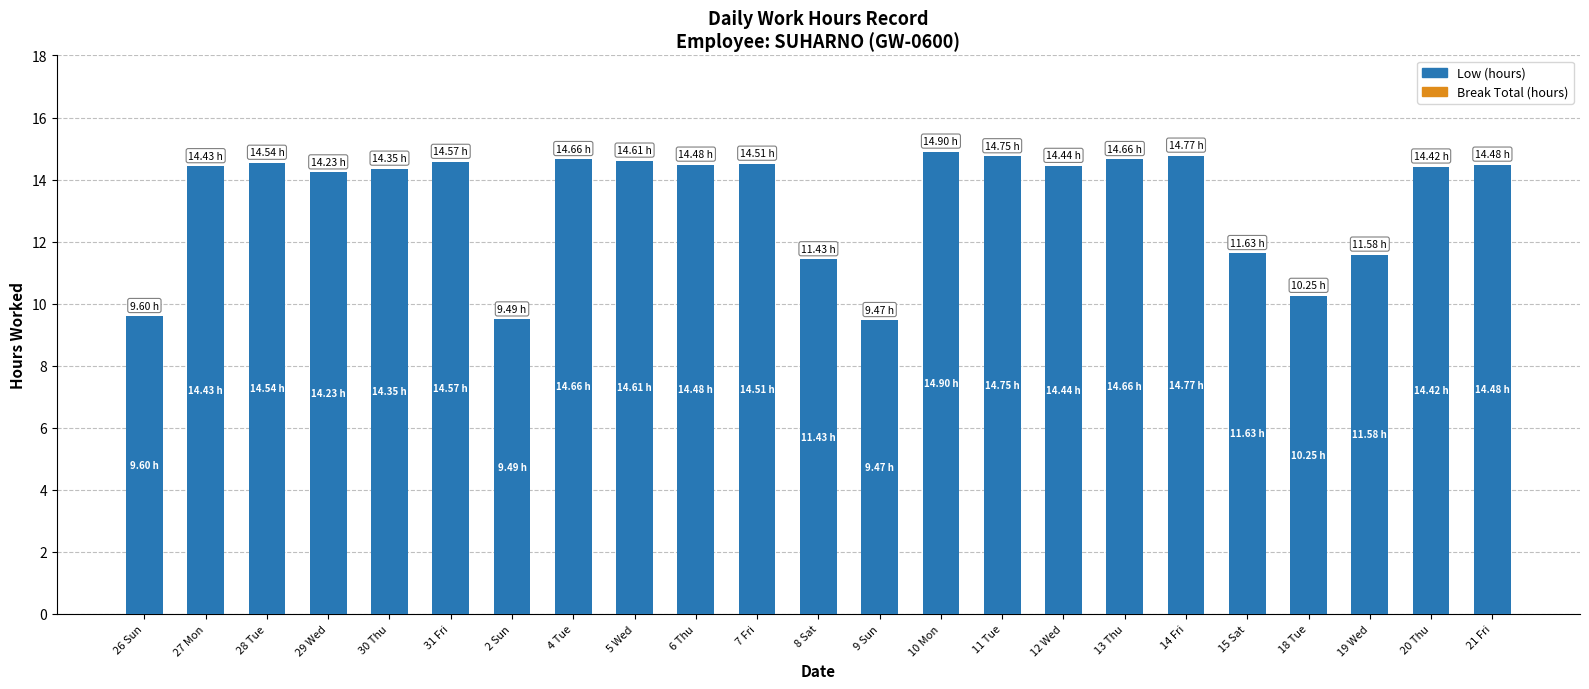

What is the label of the 8th bar from the left?

4 Tue